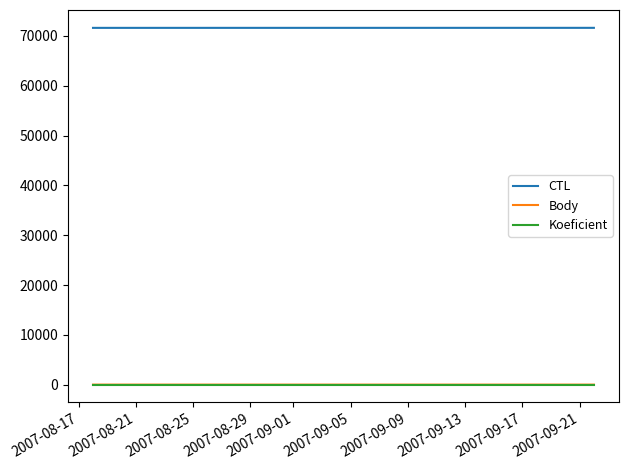

Which series has the largest total across all categories?

CTL